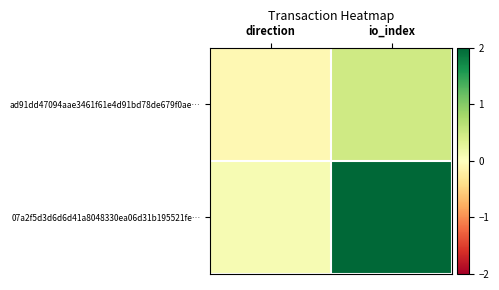

Which has a higher value, io_index or direction?

io_index